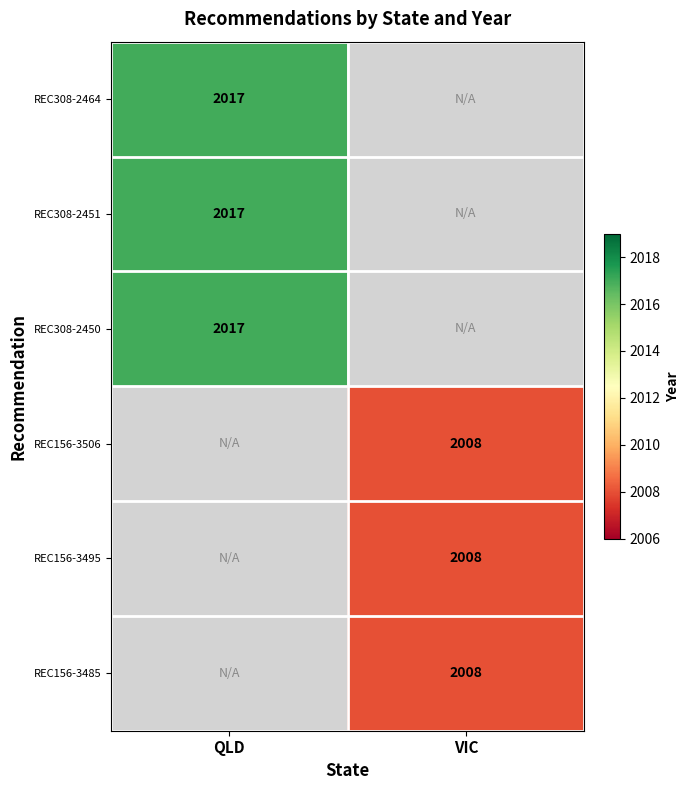

The REC156-3506 series shows 425 at VIC. True or false?

False